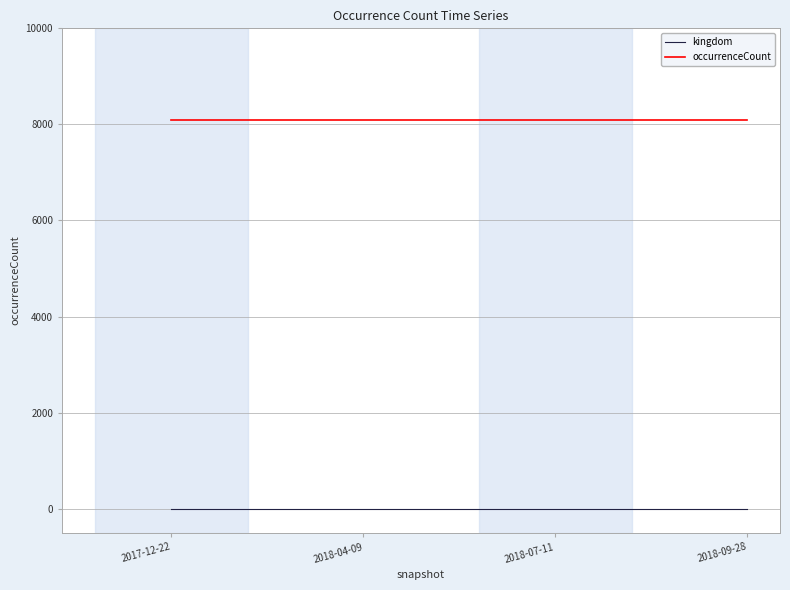

Rank the series by their average value, from lowest to highest.

kingdom, occurrenceCount